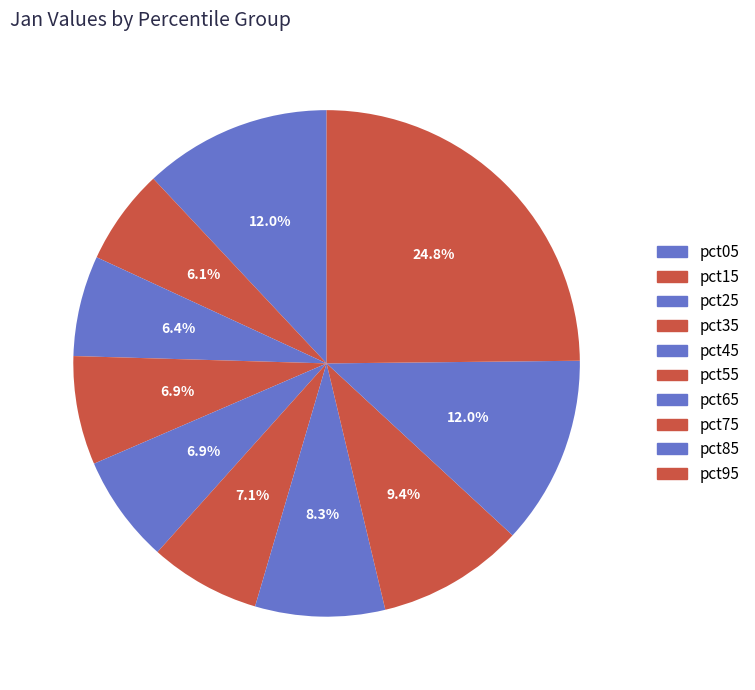

True or false: pct75 accounts for 9% of the total.

True